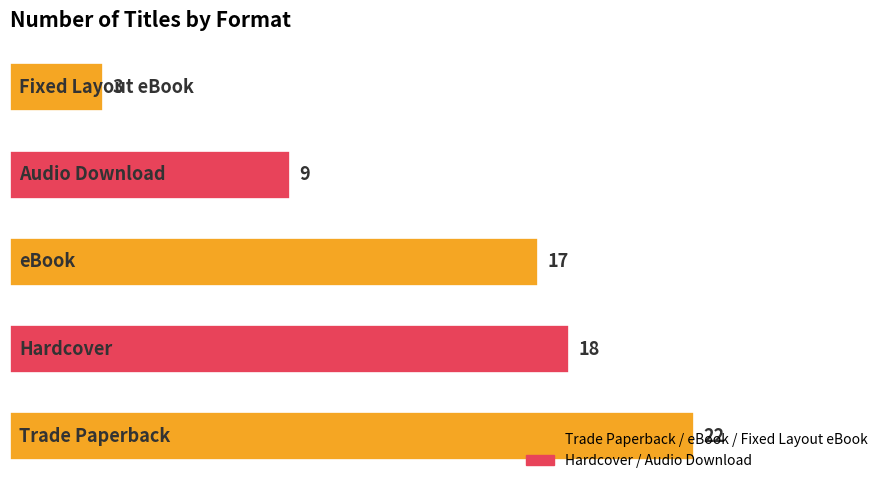

What is the greatest value displayed?

22